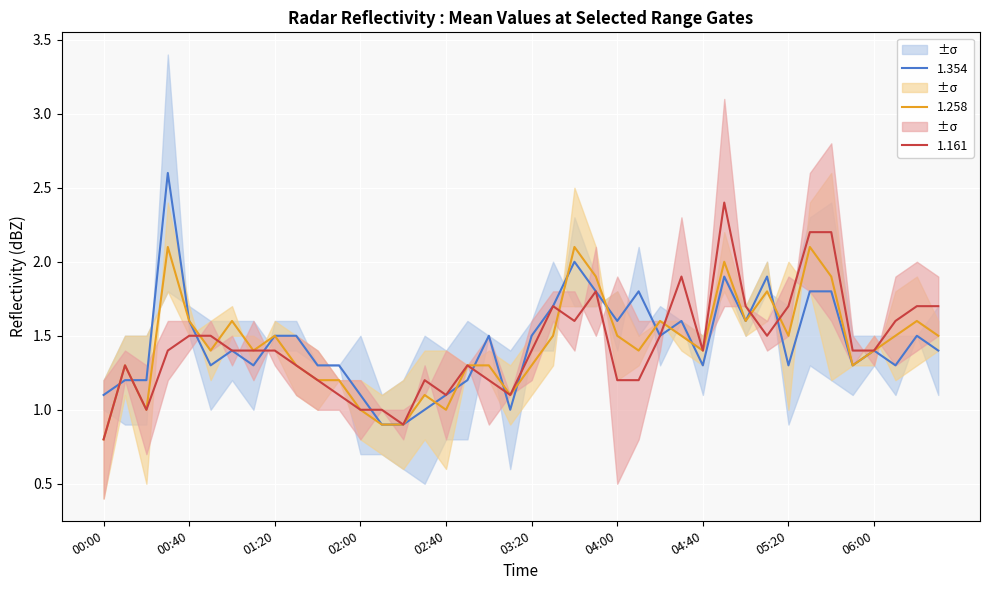

Is it true that 1.354 equals 1.5 at 01:20?

True